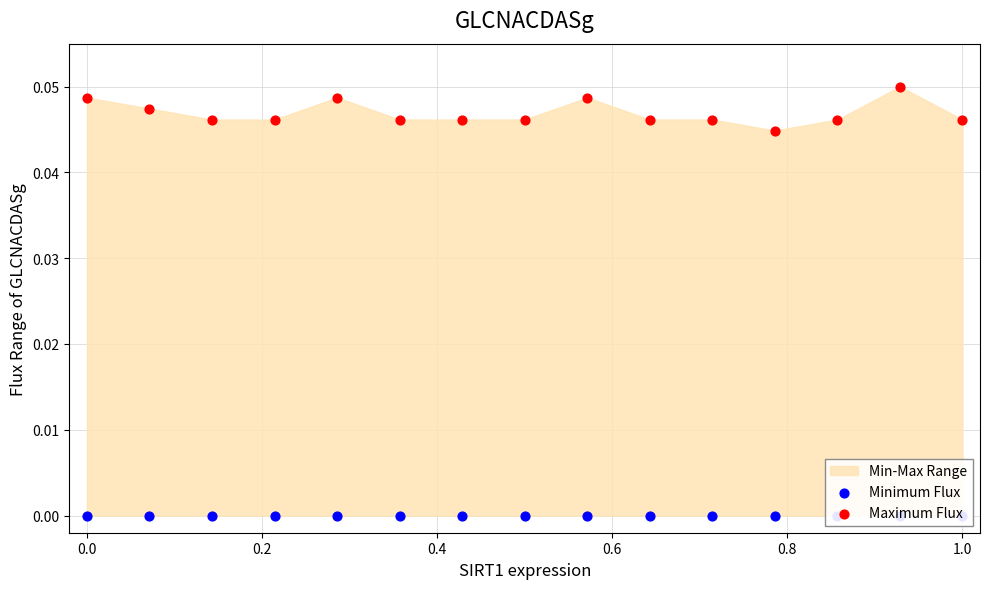

Which series contains the highest Y value?

Maximum Flux